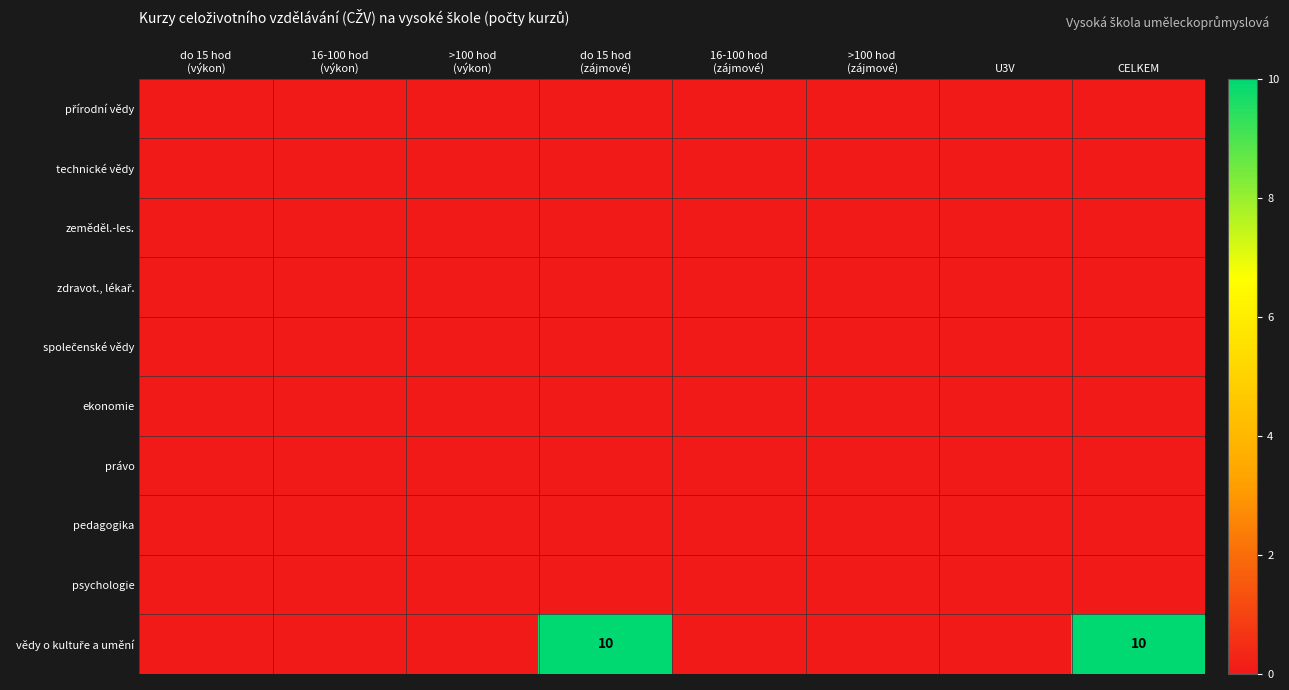

Which series changed the most between 16-100 hod (výkon) and >100 hod (zájmové)?

přírodní vědy